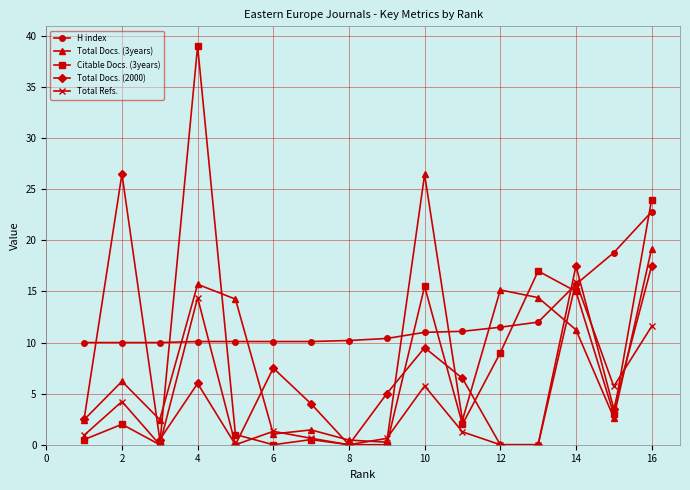

What is the value of the Citable Docs. (3years) point at the 2nd from the left?

2.0